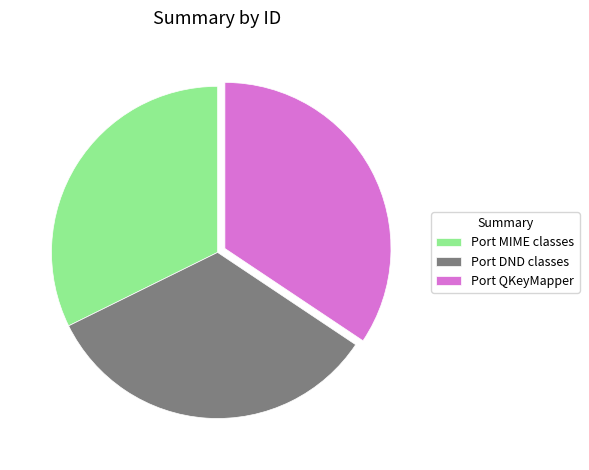

Which category has the smallest portion of the pie?

Port MIME classes